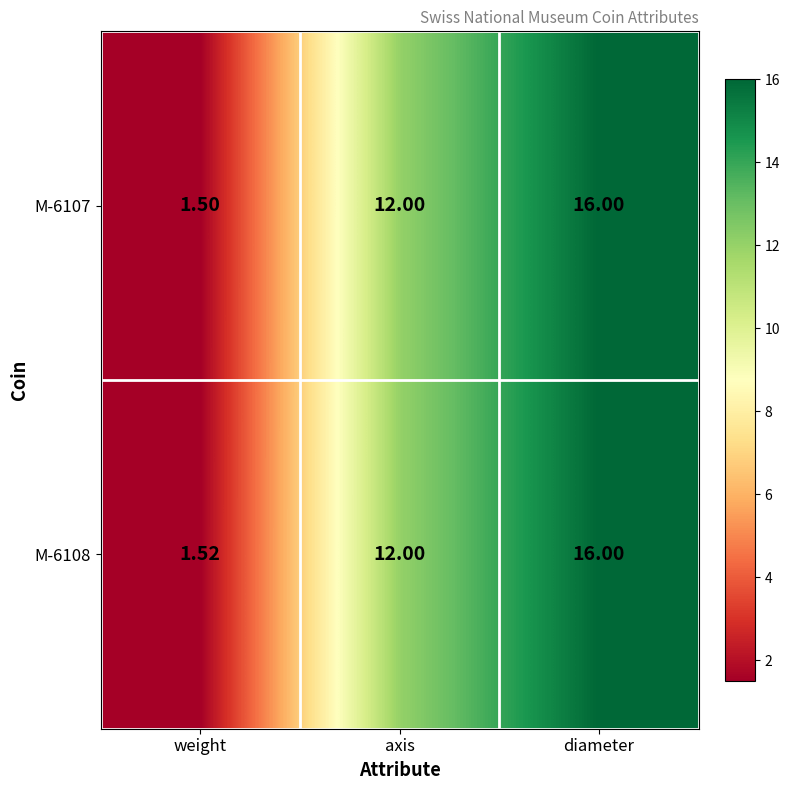

Rank the series by their average value, from lowest to highest.

M-6107, M-6108